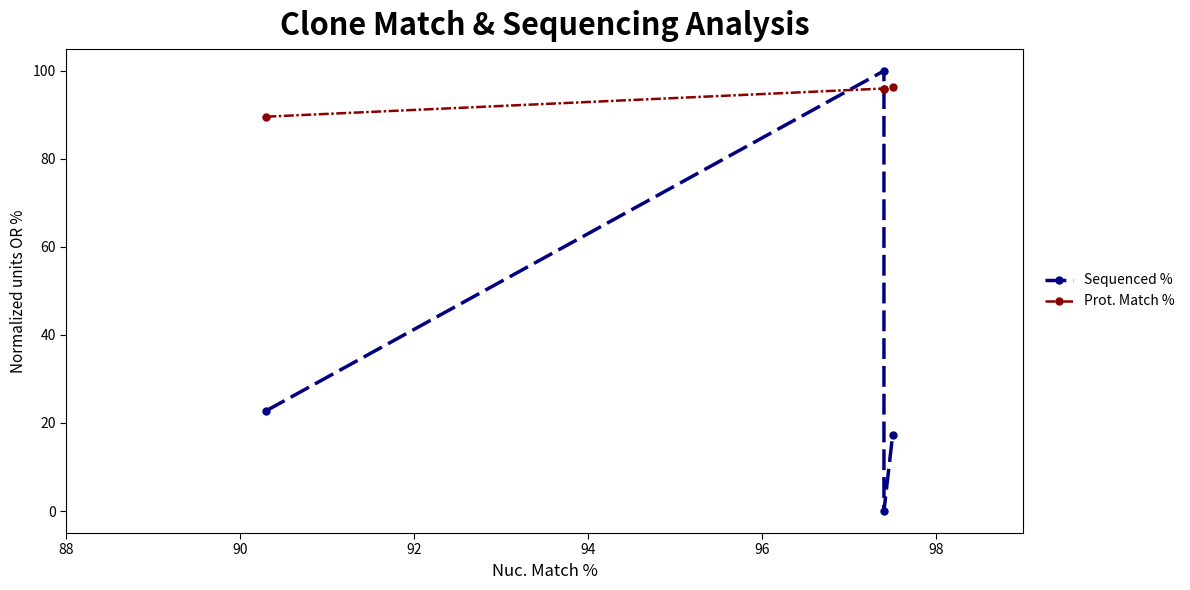

At 94, list the series in order from smallest to largest.

Sequenced %, Prot. Match %